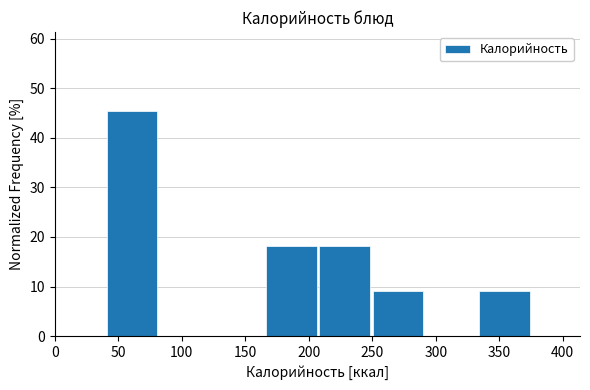

Reading left to right, list every bar in this chart as the range it spans on the x-axis followed by its height. Neither the bar edges nor the heights are printed on the chart, so give them approximately, as read against the axes.

40 to 85: 45
85 to 125: 0
125 to 165: 0
165 to 210: 18
210 to 250: 18
250 to 290: 9
290 to 335: 0
335 to 375: 9